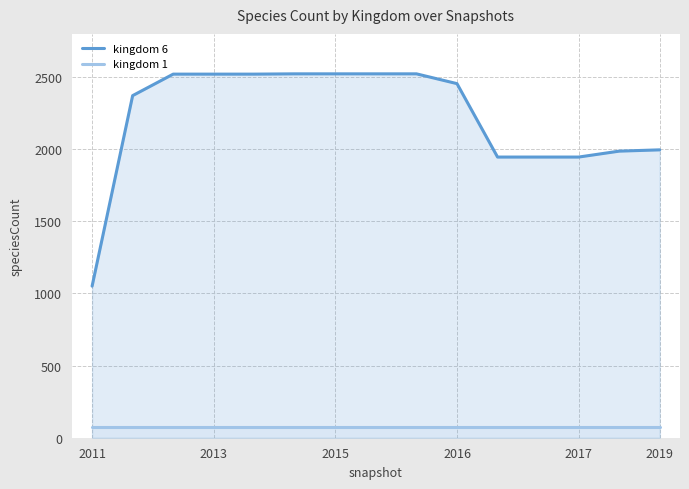

The chart shows a value of 1946 at 10. True or false?

True